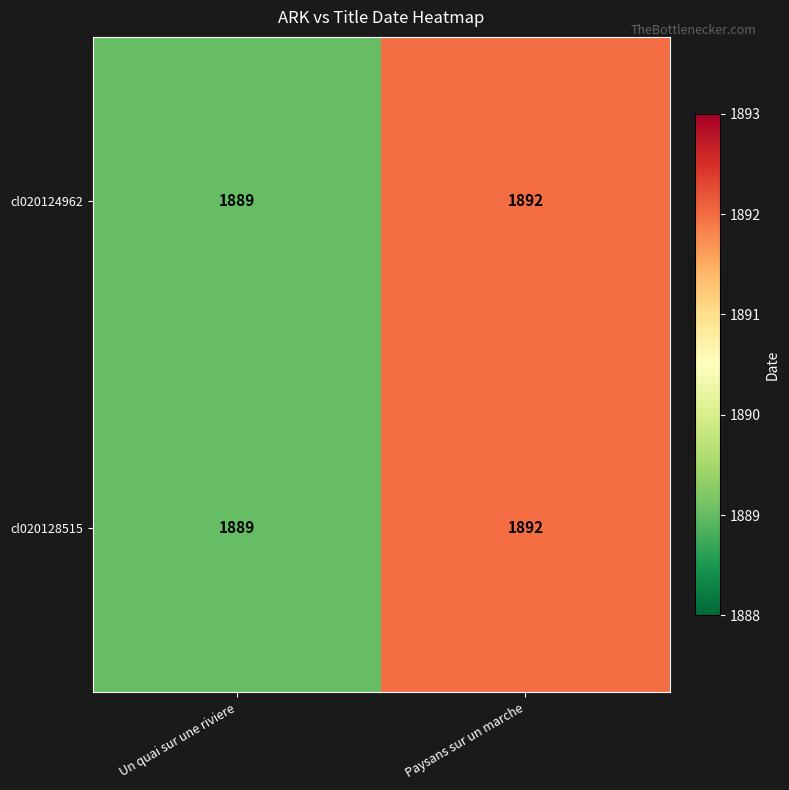

The cl020128515 series shows 3195 at Un quai sur une riviere. True or false?

False